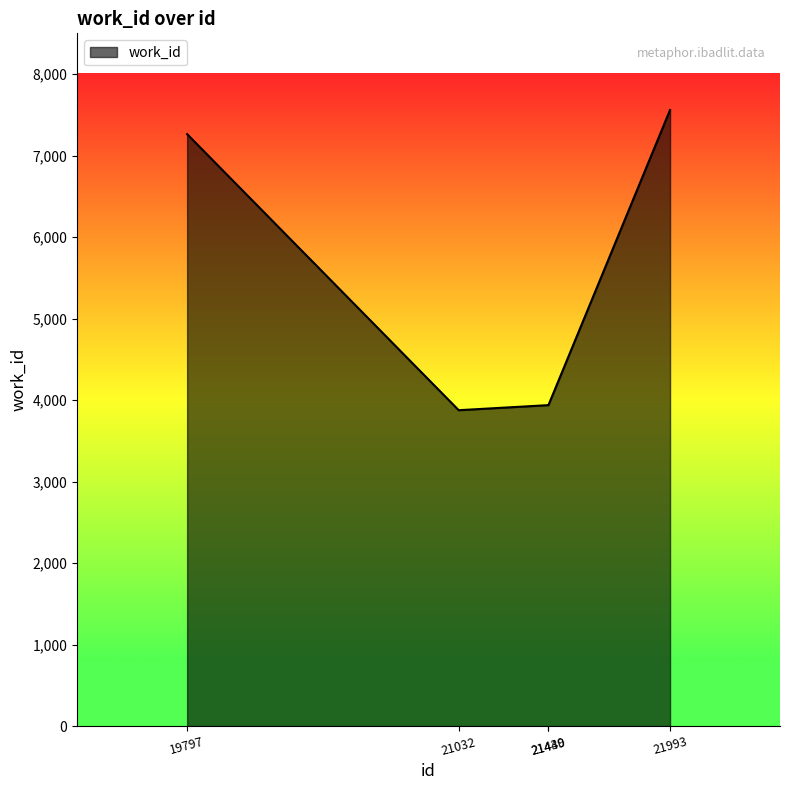

What is the average value?

5315